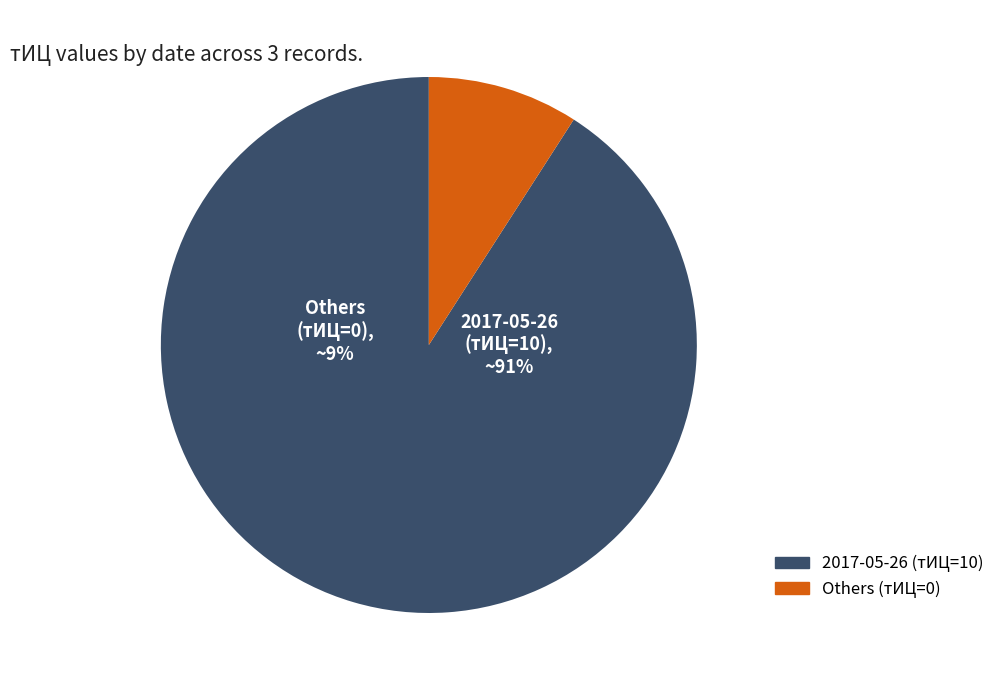

Do 2017-08-18 and 2015-09-03 together represent more than half of the pie?

No